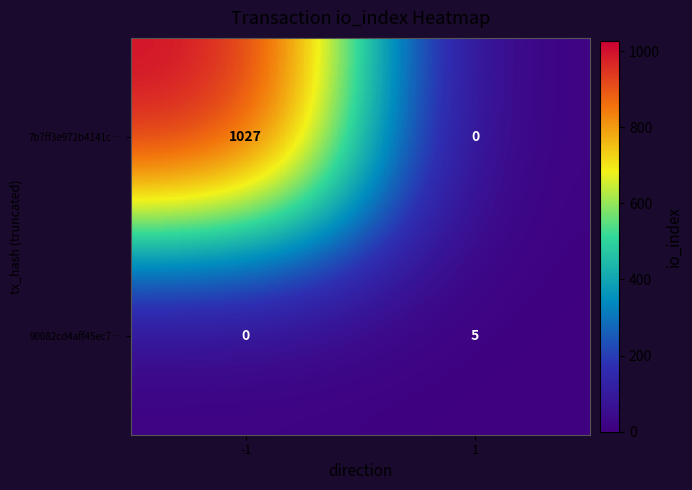

What is the difference between the highest and lowest values at -1?

1027